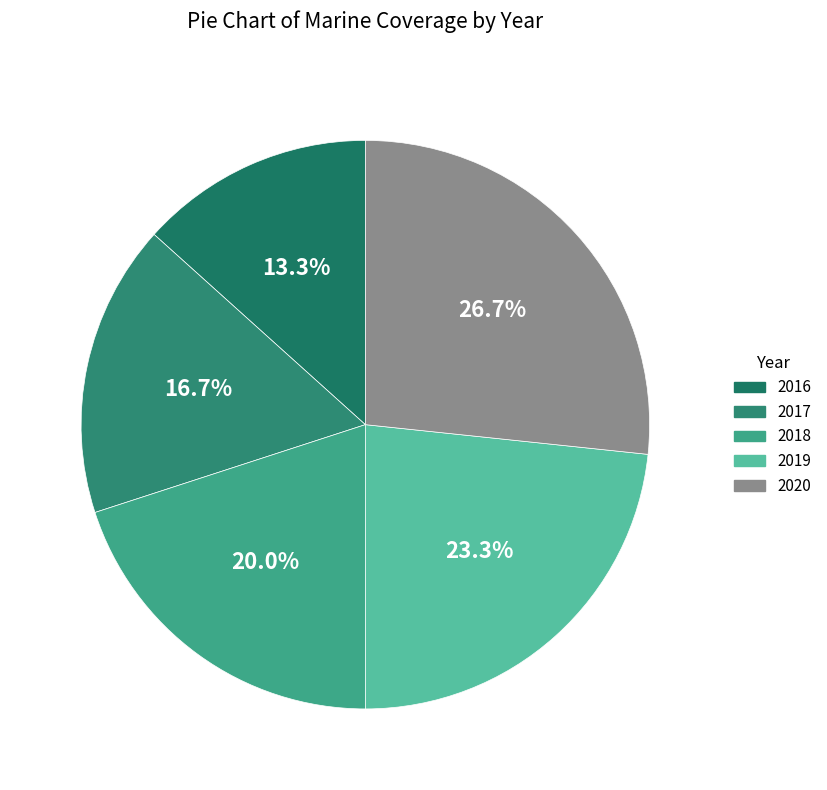

To the nearest percent, what is the average slice percentage?

20%